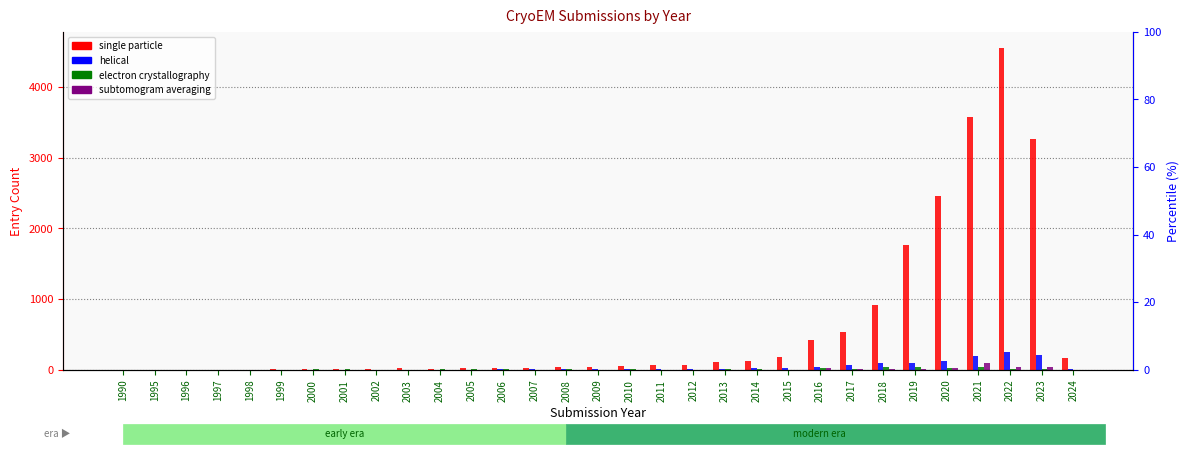

Which series has the largest range (max minus min)?

single particle